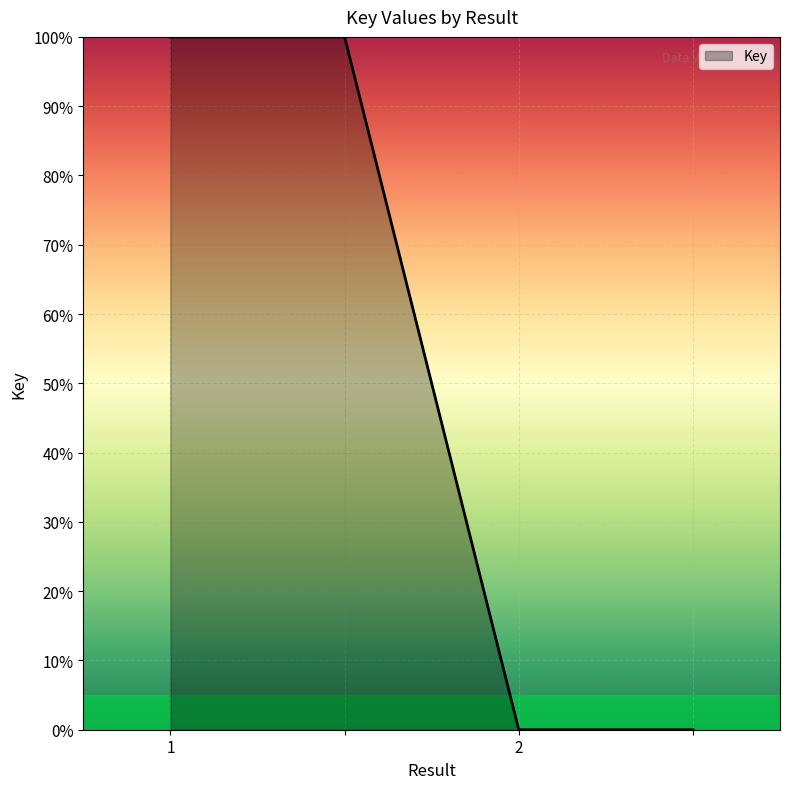

Does the chart display data point markers on the line(s)?

No